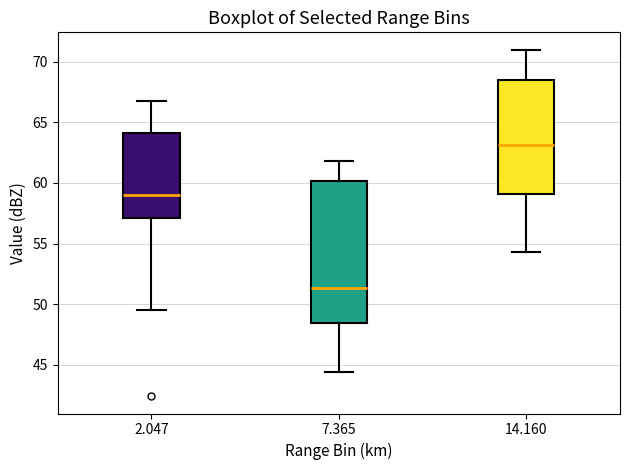

Comparing the boxes themselves (not the whiskers), which one is the tallest?

7.365